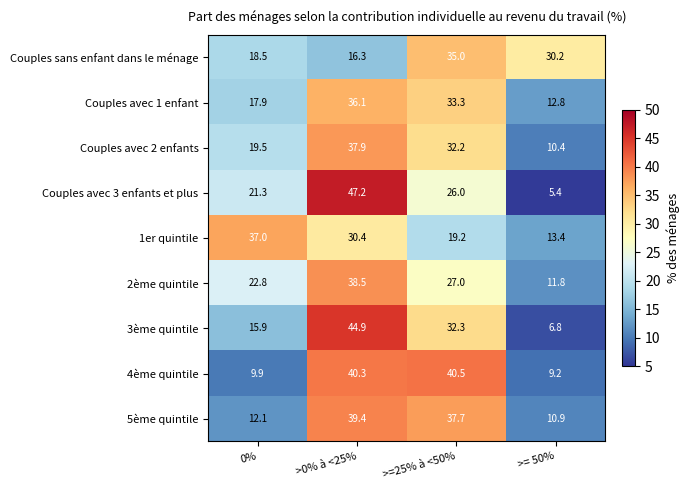

At which label is 2ème quintile closest to 25?

>=25% à <50%